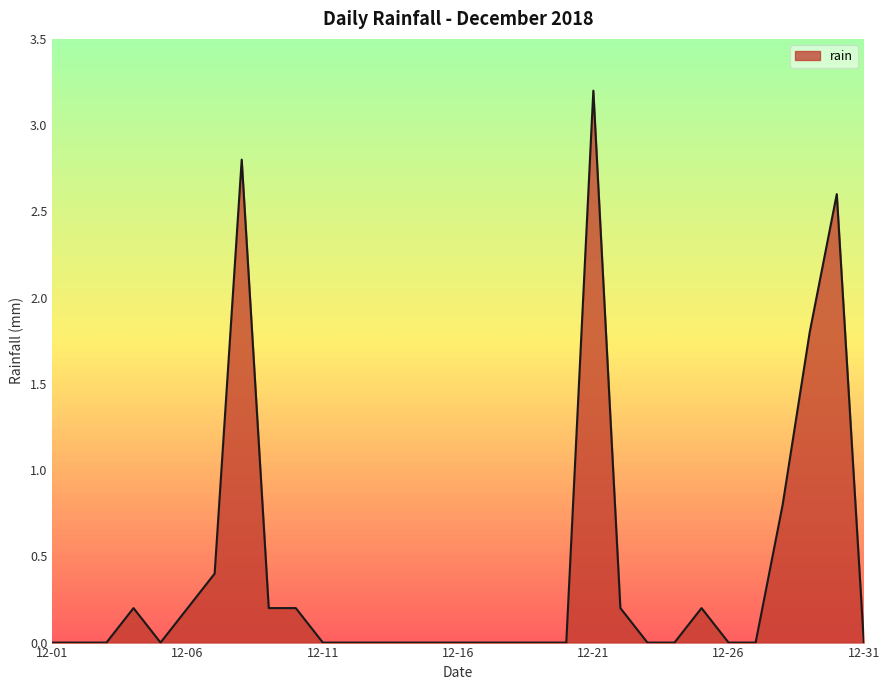

Reading left to right, transcribe all the data shown in this chart.

0.0	0.0	0.0	0.2	0.0	0.2	0.4	2.8	0.2	0.2	0.0	0.0	0.0	0.0	0.0	0.0	0.0	0.0	0.0	0.0	3.2	0.2	0.0	0.0	0.2	0.0	0.0	0.8	1.8	2.6	0.0